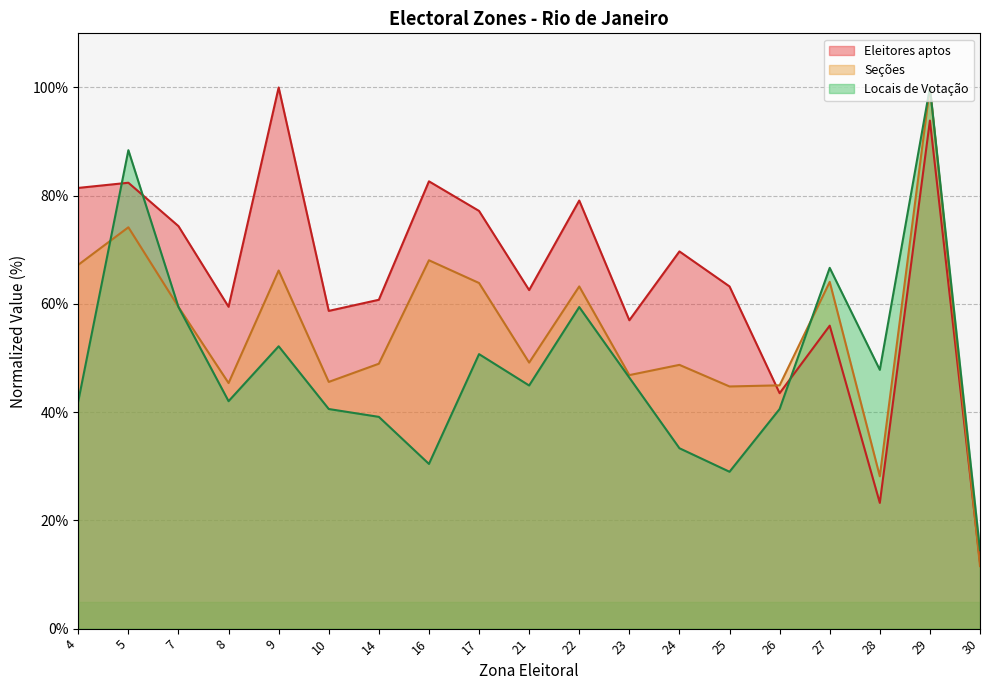

What is the average value of the Seções series?

54.8